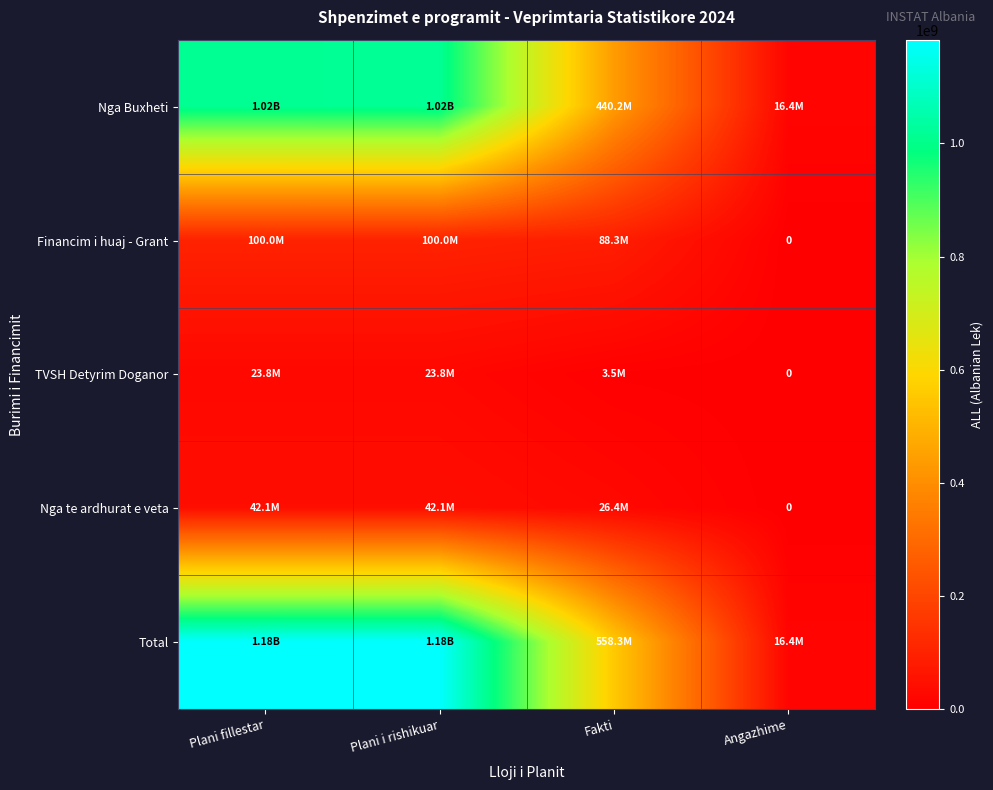

Is it true that TVSH Detyrim Doganor equals 35909970 at Plani fillestar?

False